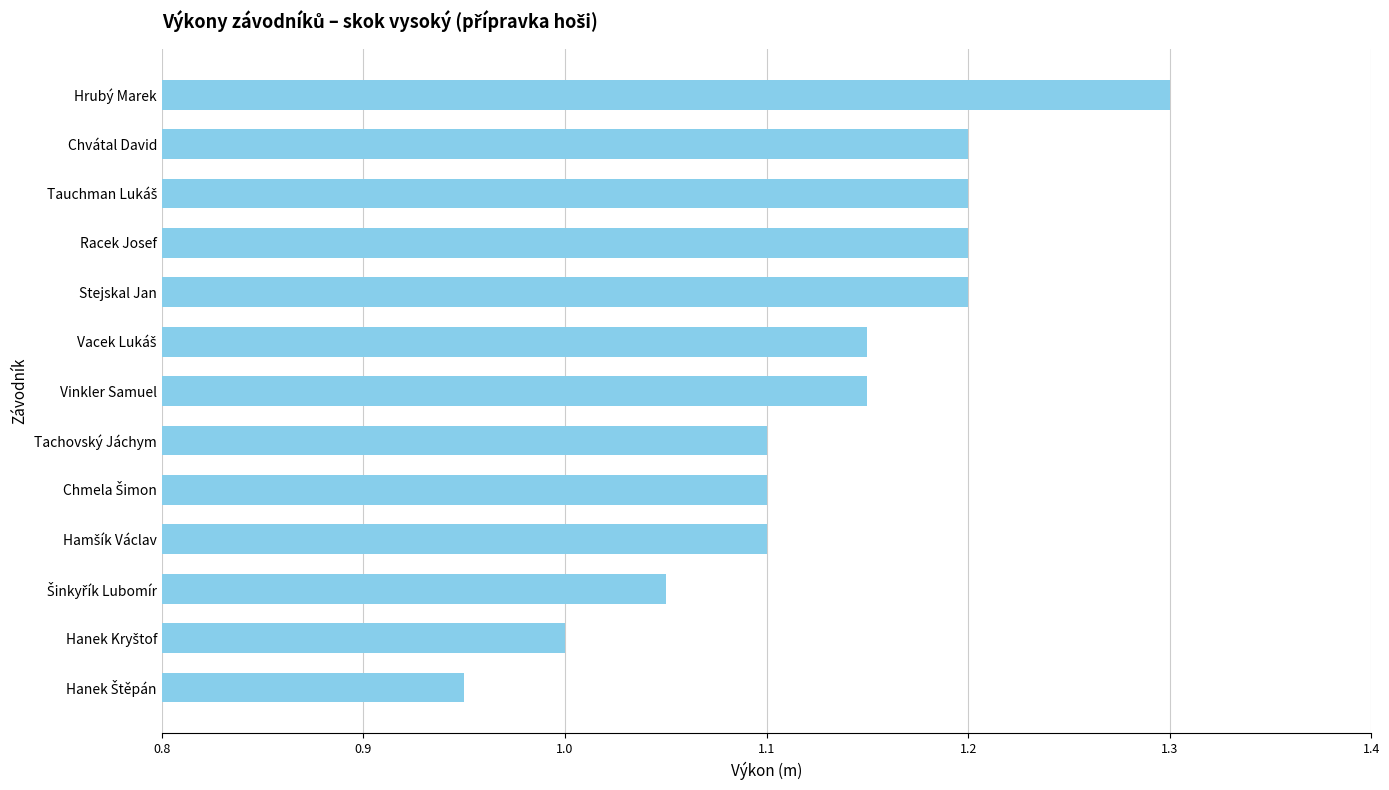

Which has a higher value, Vinkler Samuel or Racek Josef?

Racek Josef